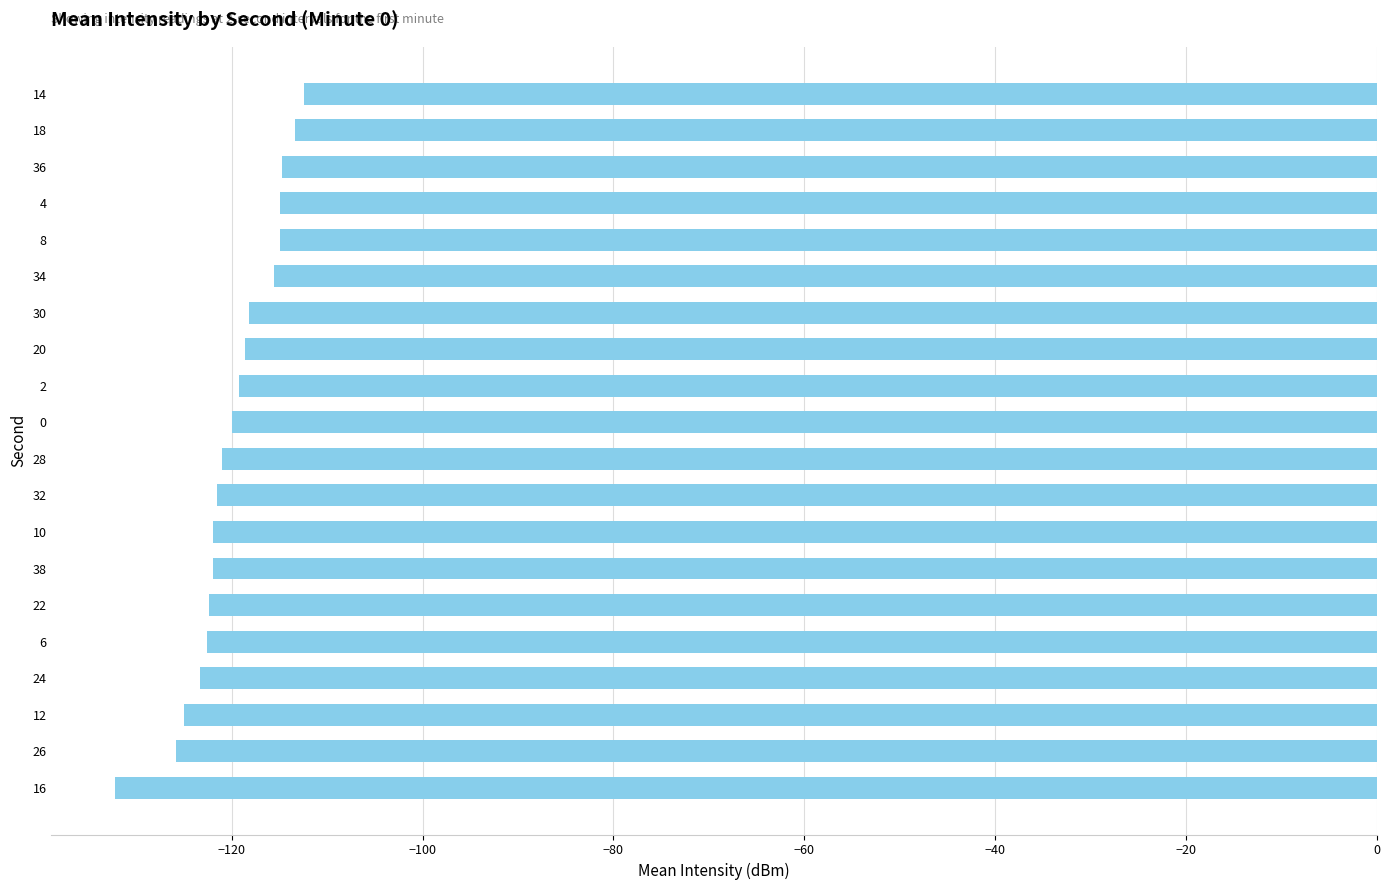

What is the approximate value at 14?

-112.4